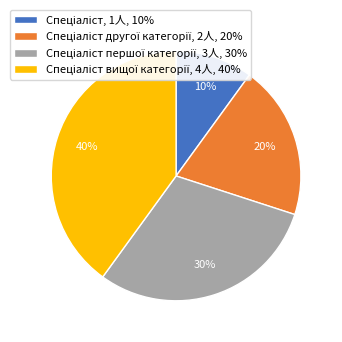

To the nearest percent, what is the average slice percentage?

25%